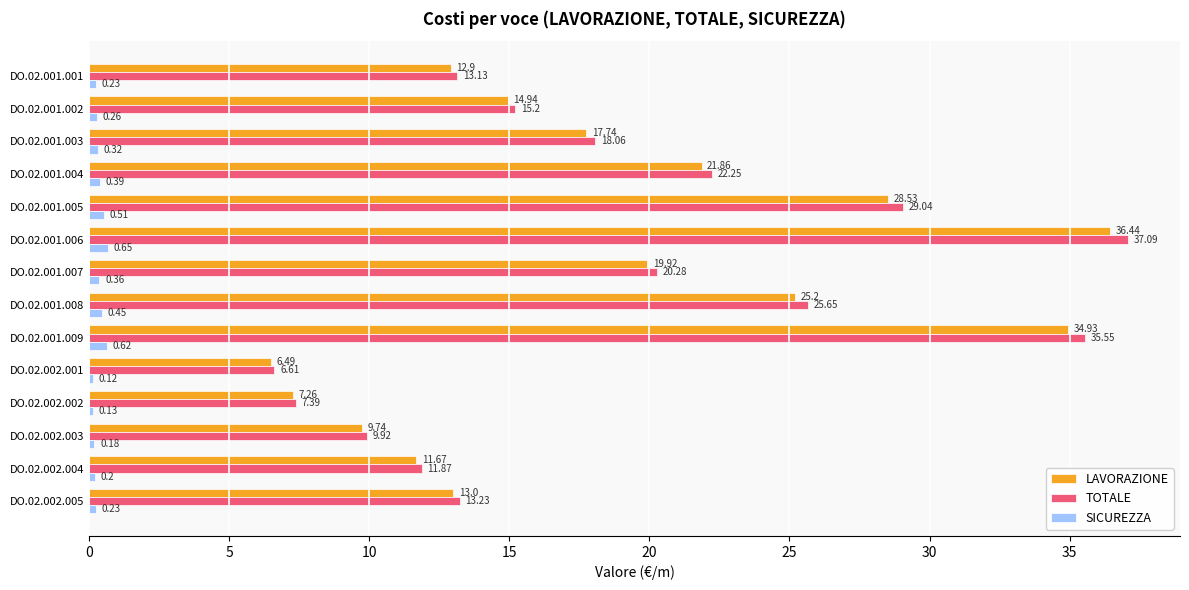

Which series has the widest spread of values?

TOTALE